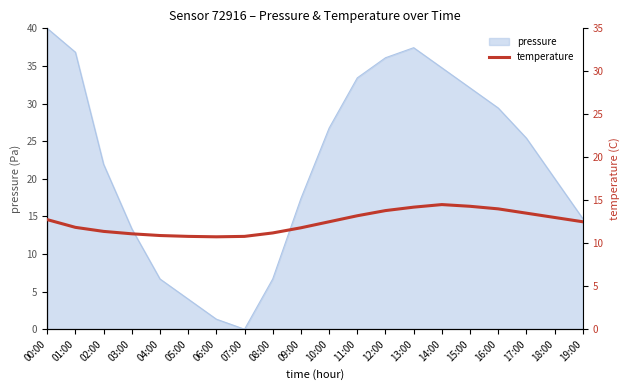

Which category has the lowest value in the pressure series?

07:00